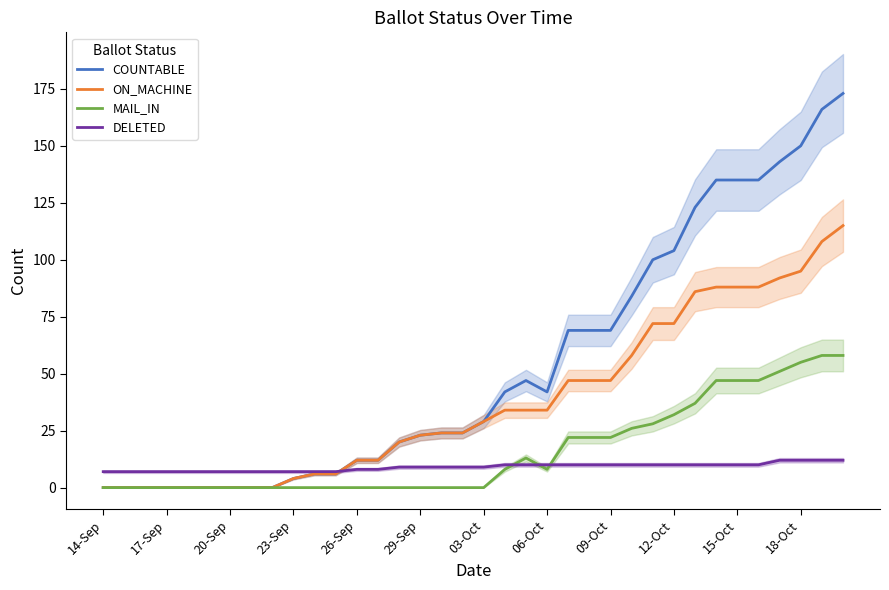

True or false: COUNTABLE has a value of 50 at 31.

False